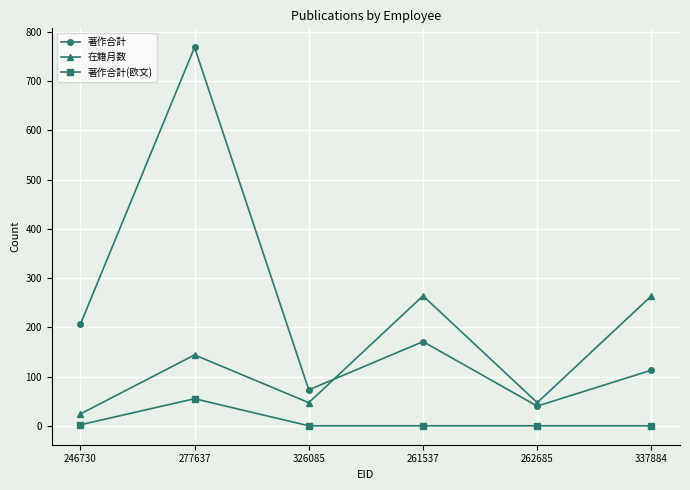

True or false: 在籍月数 and 著作合計(欧文) cross at least once.

False